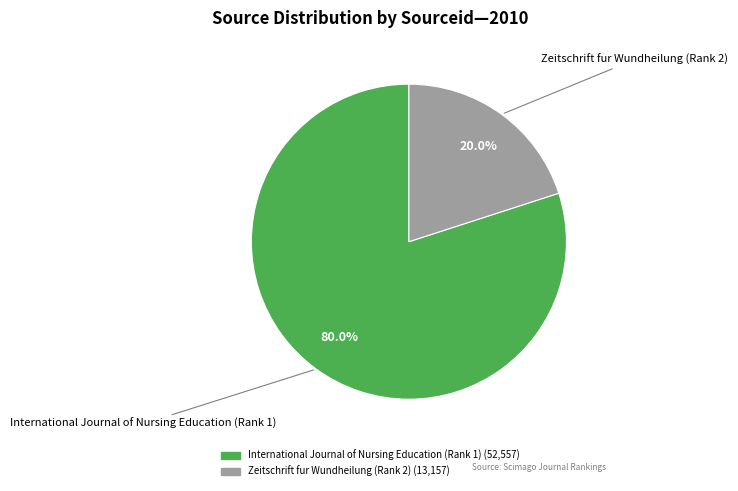

The Zeitschrift fur Wundheilung (Rank 2) slice represents 25% of the pie. True or false?

False